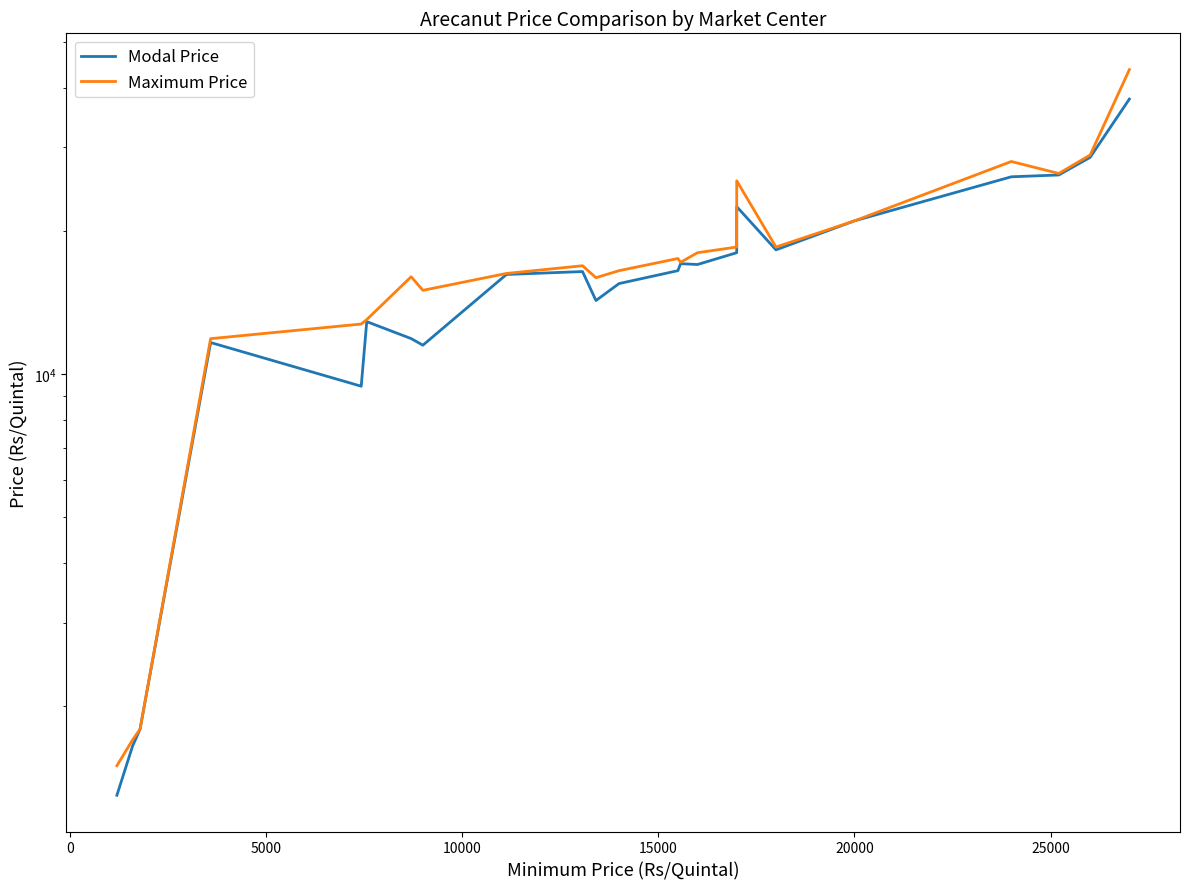

How many series are shown in this chart?

2